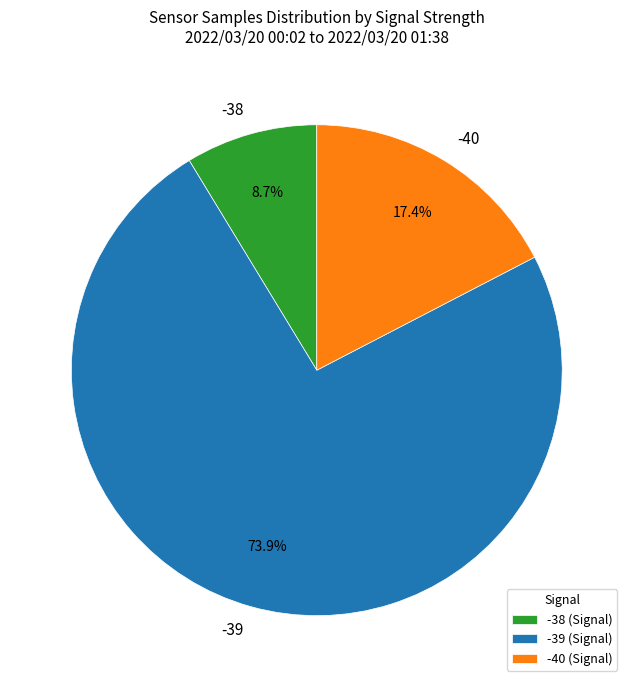

To the nearest percent, what percentage of the pie is -39?

74%